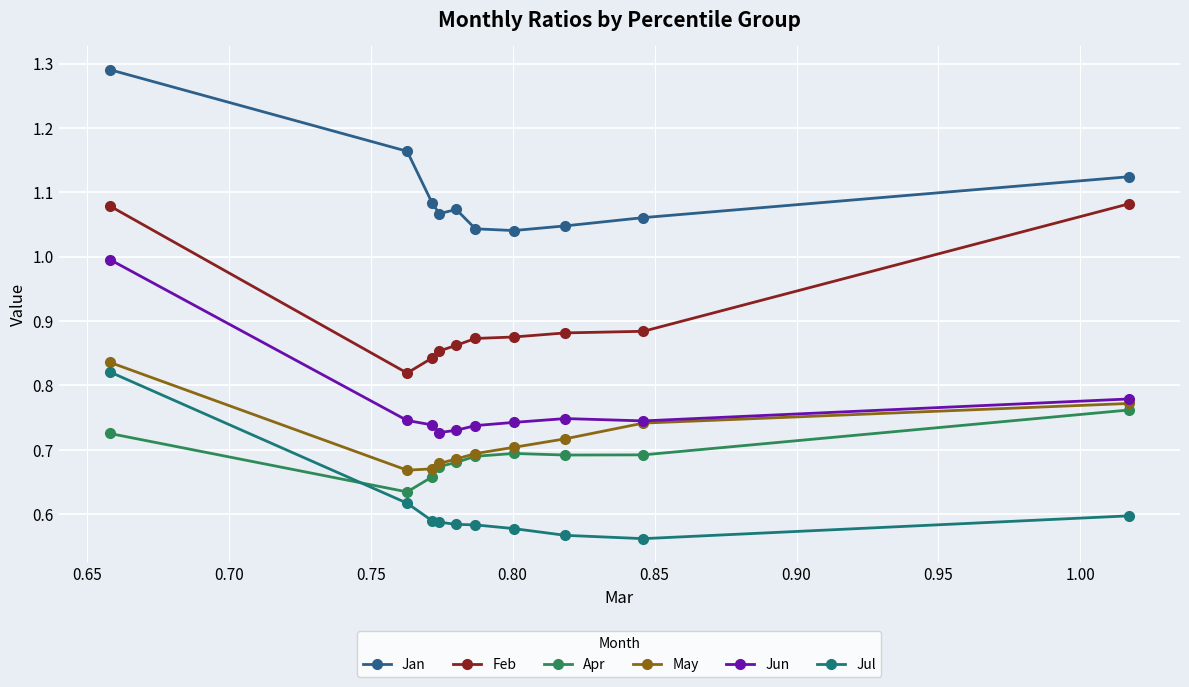

What is the maximum value for May?

0.8